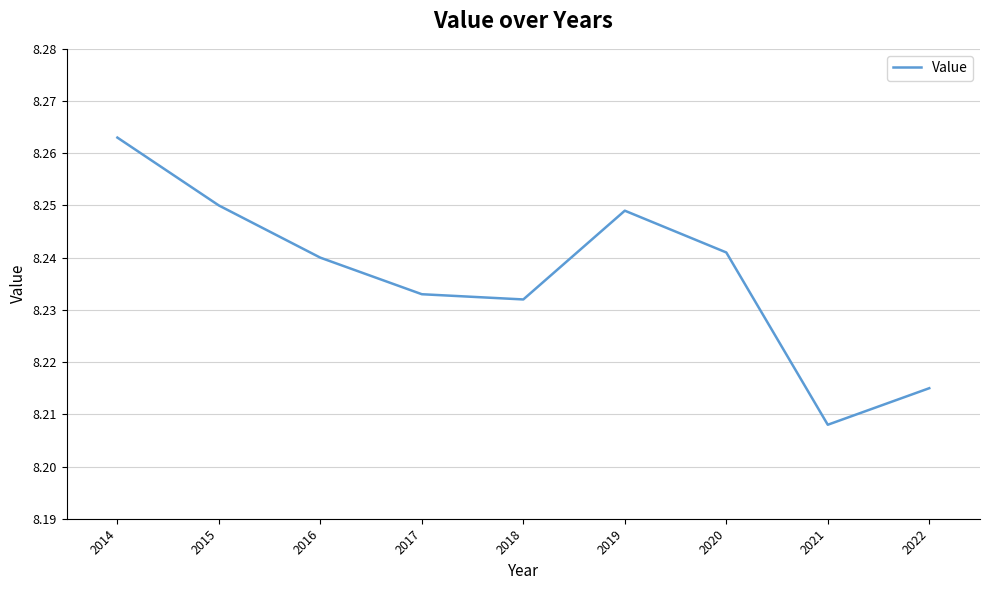

Where is the data nearest to the value 8?

2021